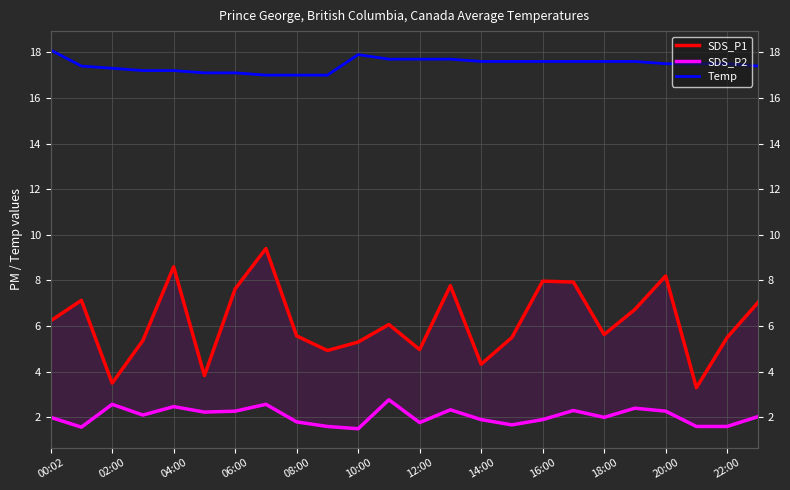

How many interior local valleys does the SDS_P2 series have?

7